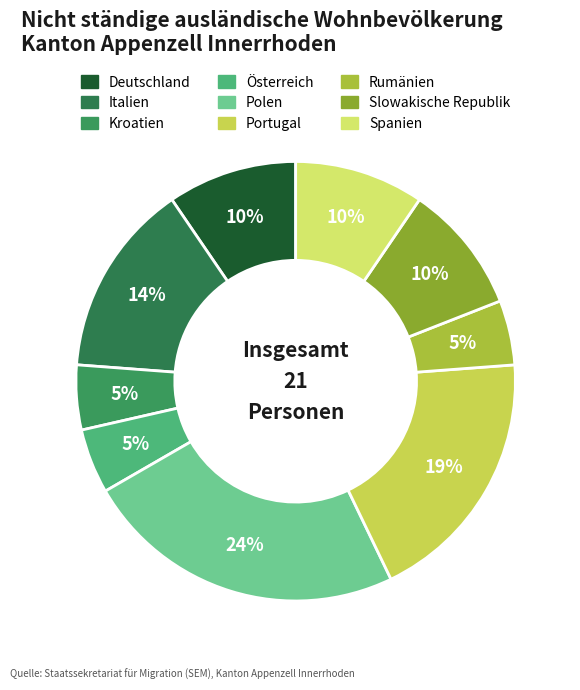

How many segments does this pie chart have?

9